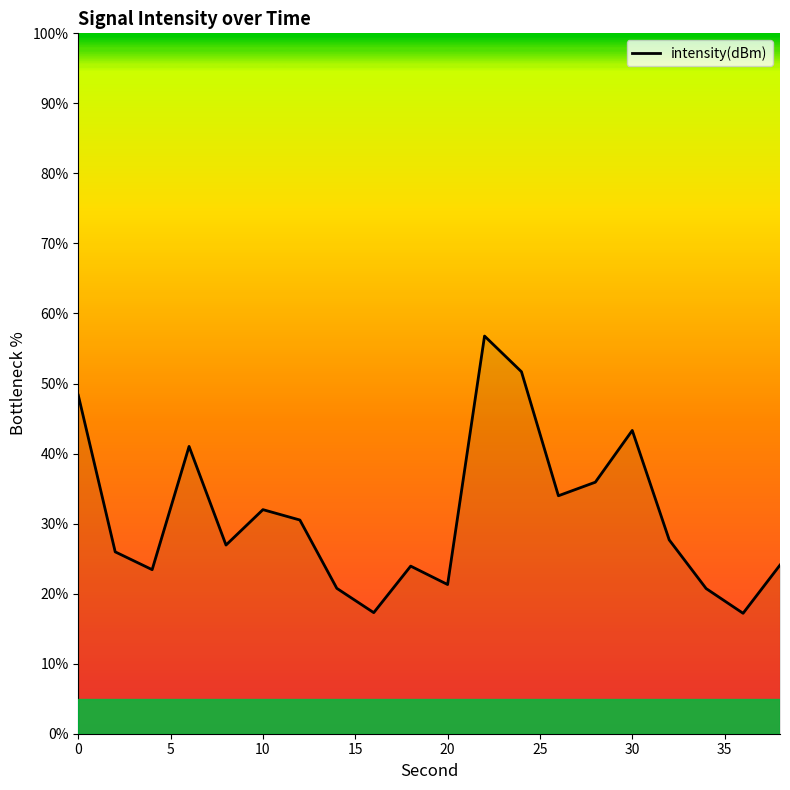

How many series are shown in this chart?

1